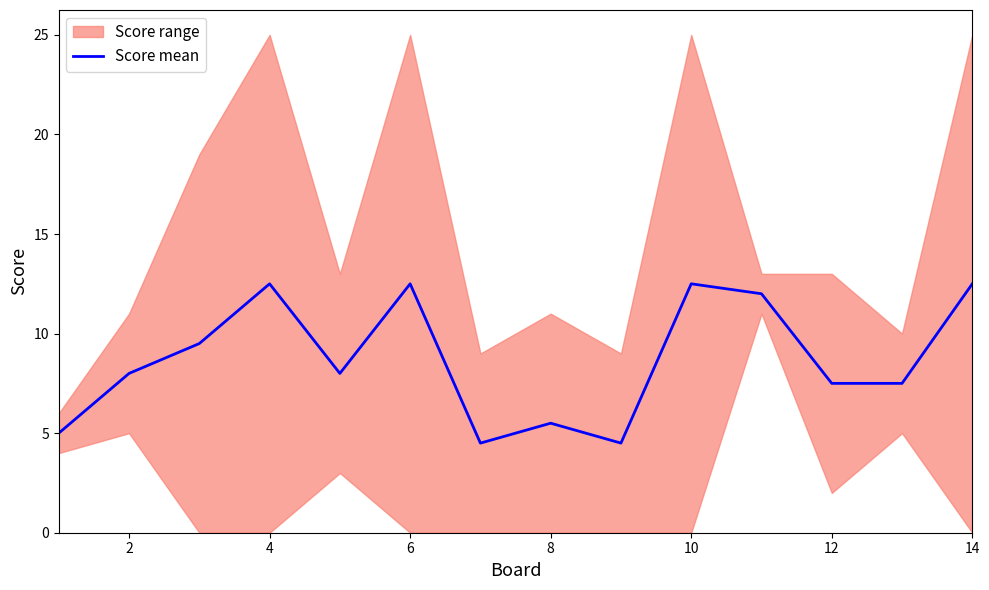

The value of Score mean at 14 is 20.6. True or false?

False